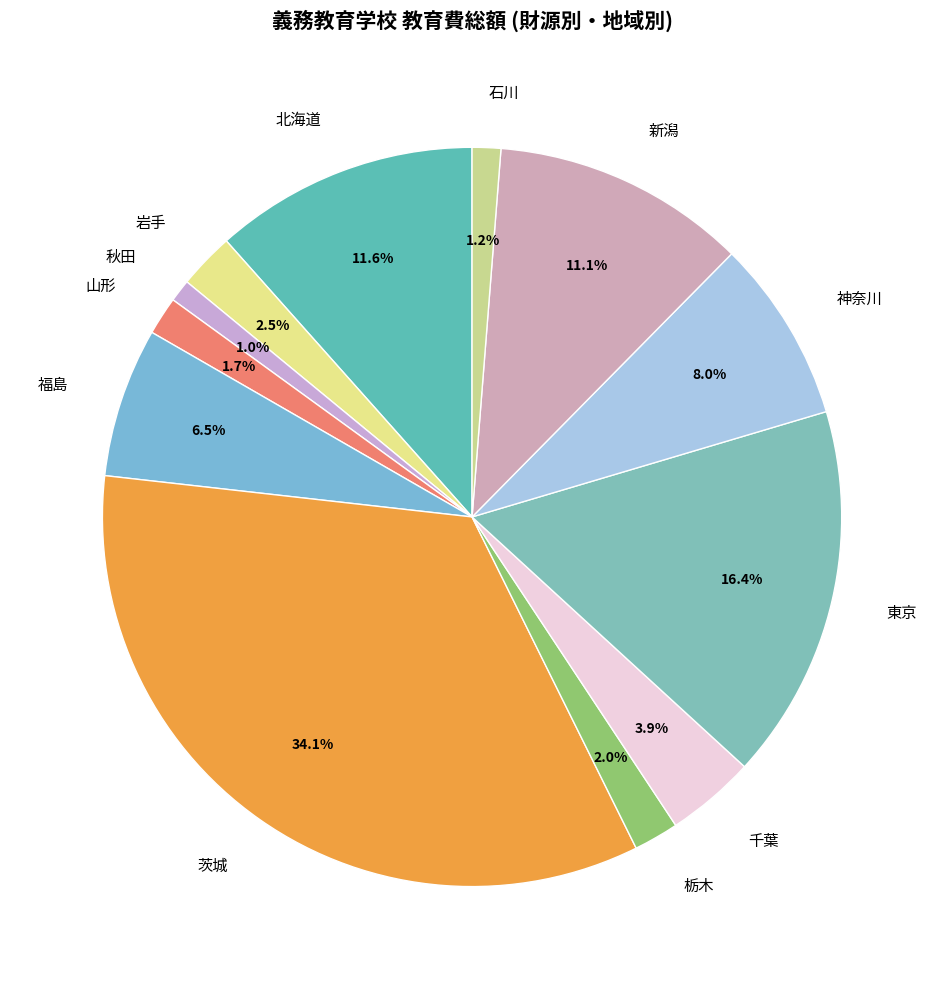

What percentage is the 秋田 slice, to the nearest percent?

1%